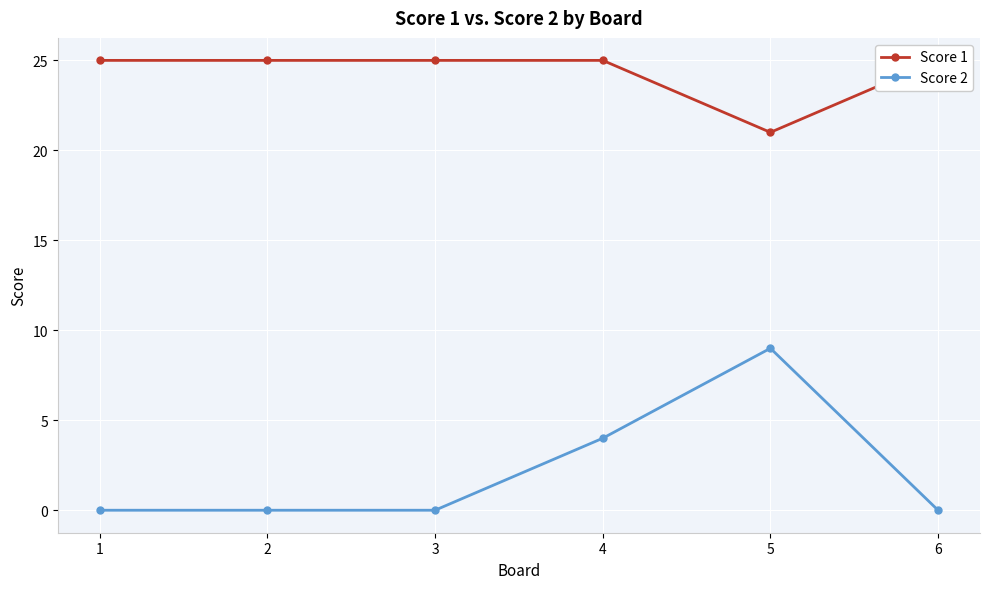

True or false: Score 1 and Score 2 cross at least once.

False